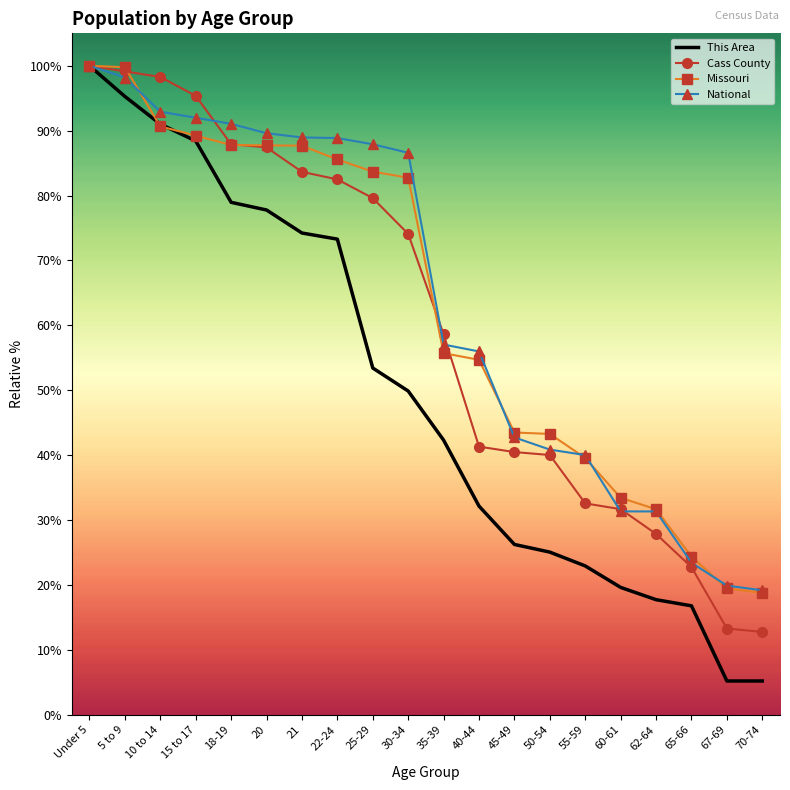

What position from the left is 62-64?

17